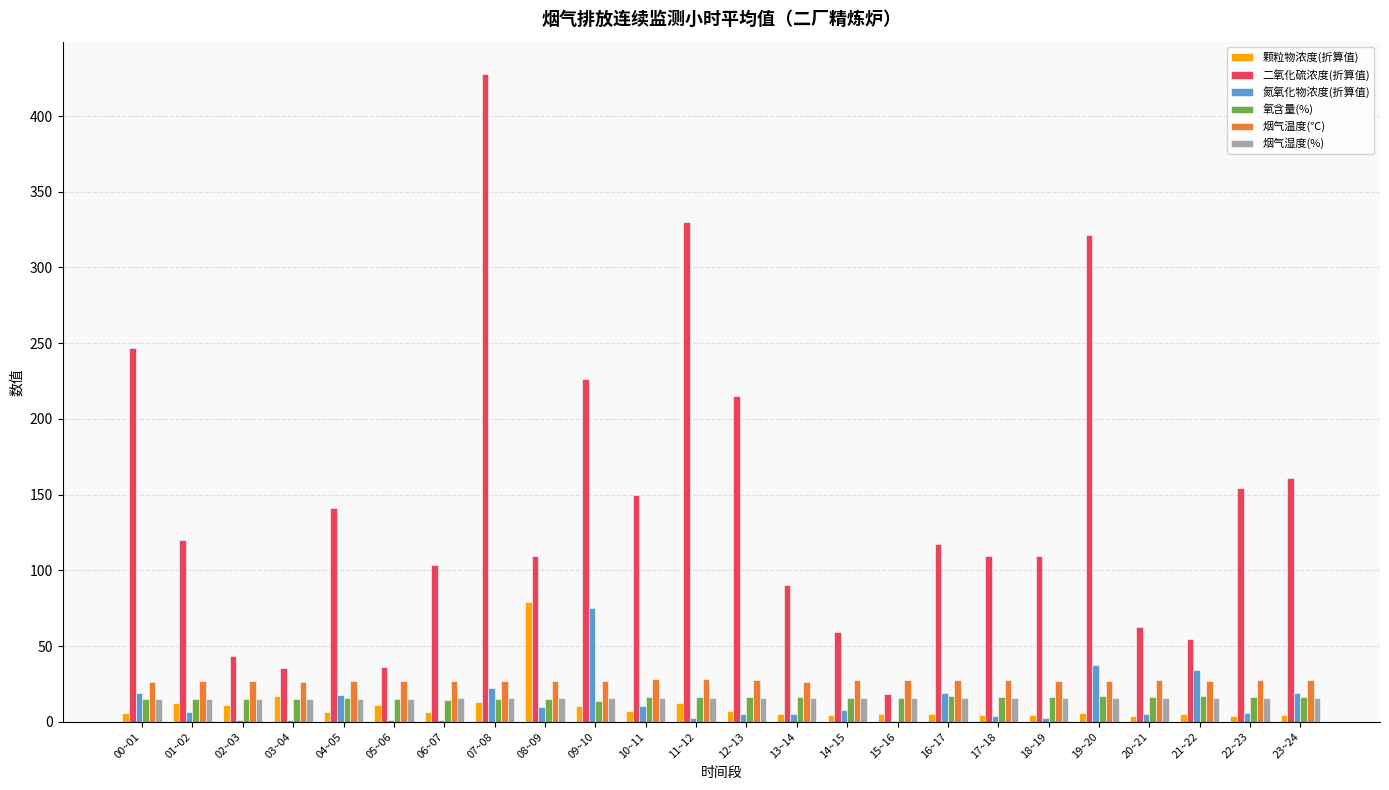

How many categories are shown in the chart?

24